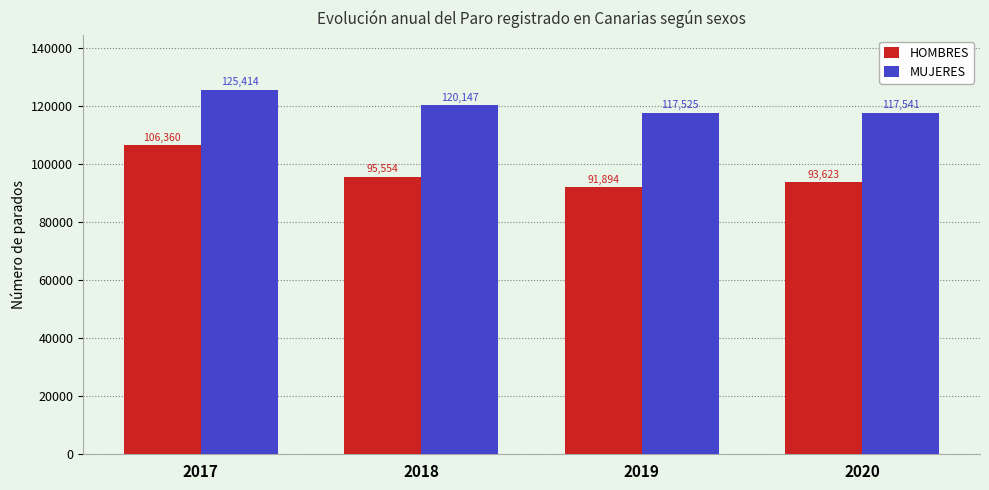

Is the value of MUJERES at 2020 greater than the value of HOMBRES at 2018?

Yes